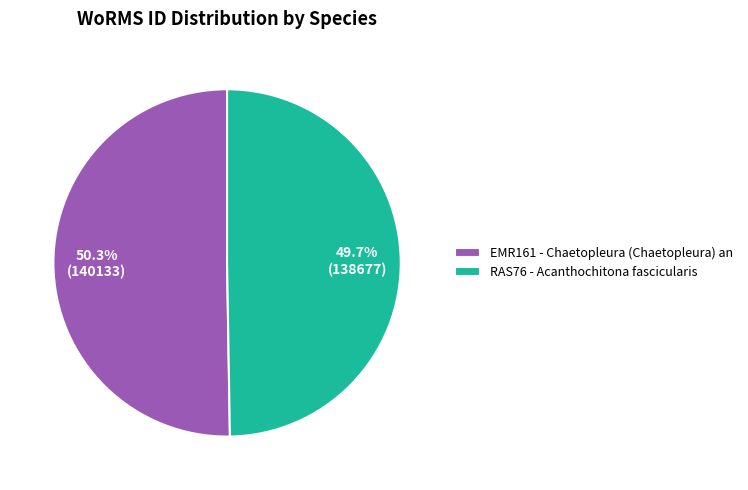

Which category accounts for the majority?

EMR161 - Chaetopleura (Chaetopleura) an